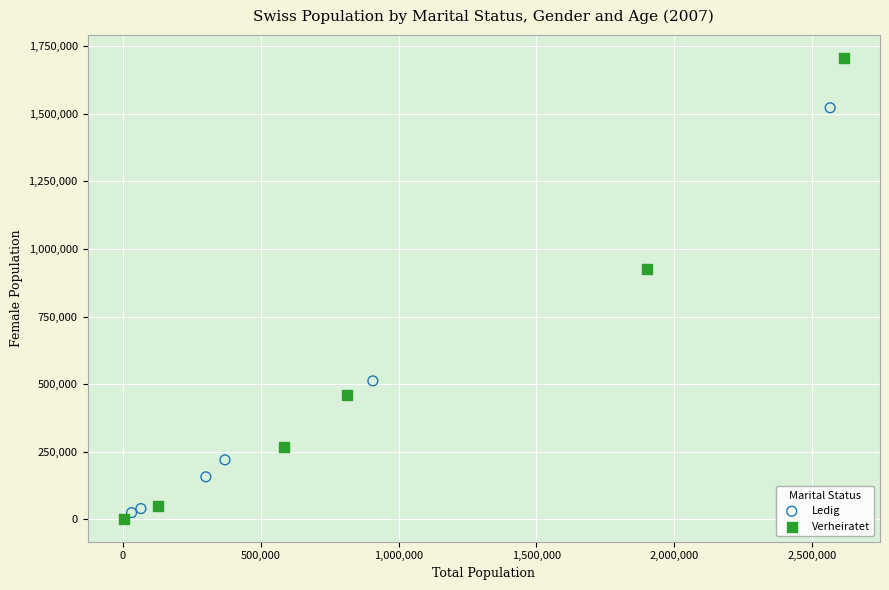

Which series has the largest Y range (max minus min)?

Verheiratet